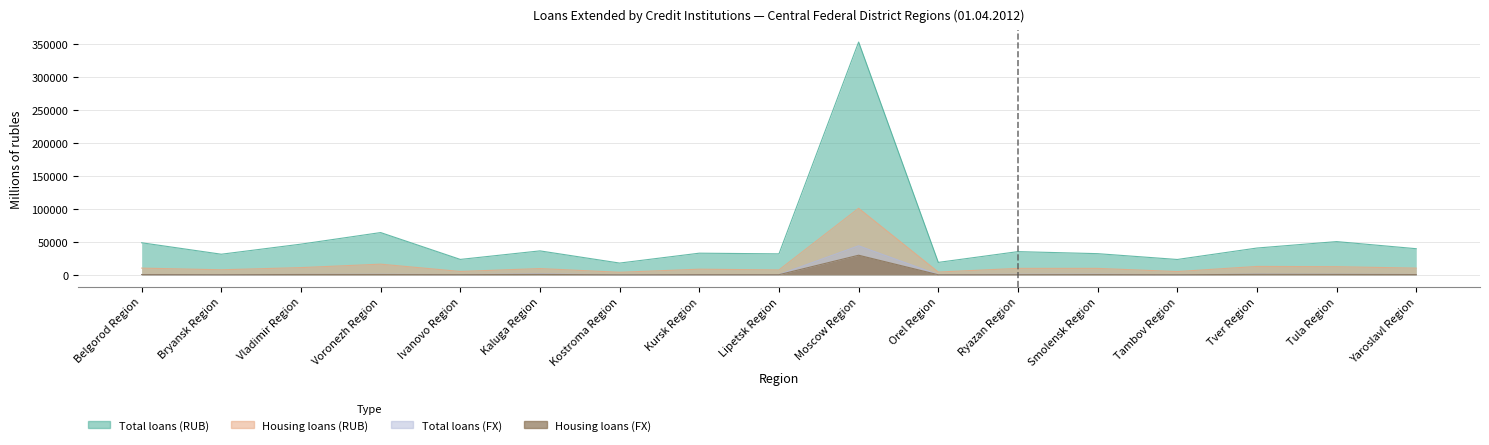

How many series are shown in this chart?

4